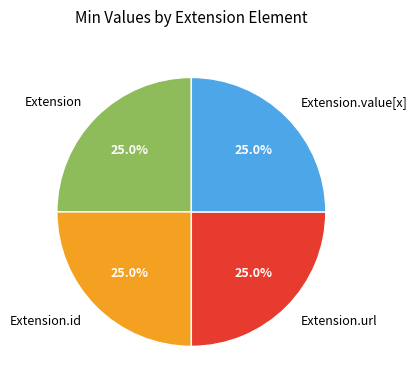

Count the number of slices in the pie.

4